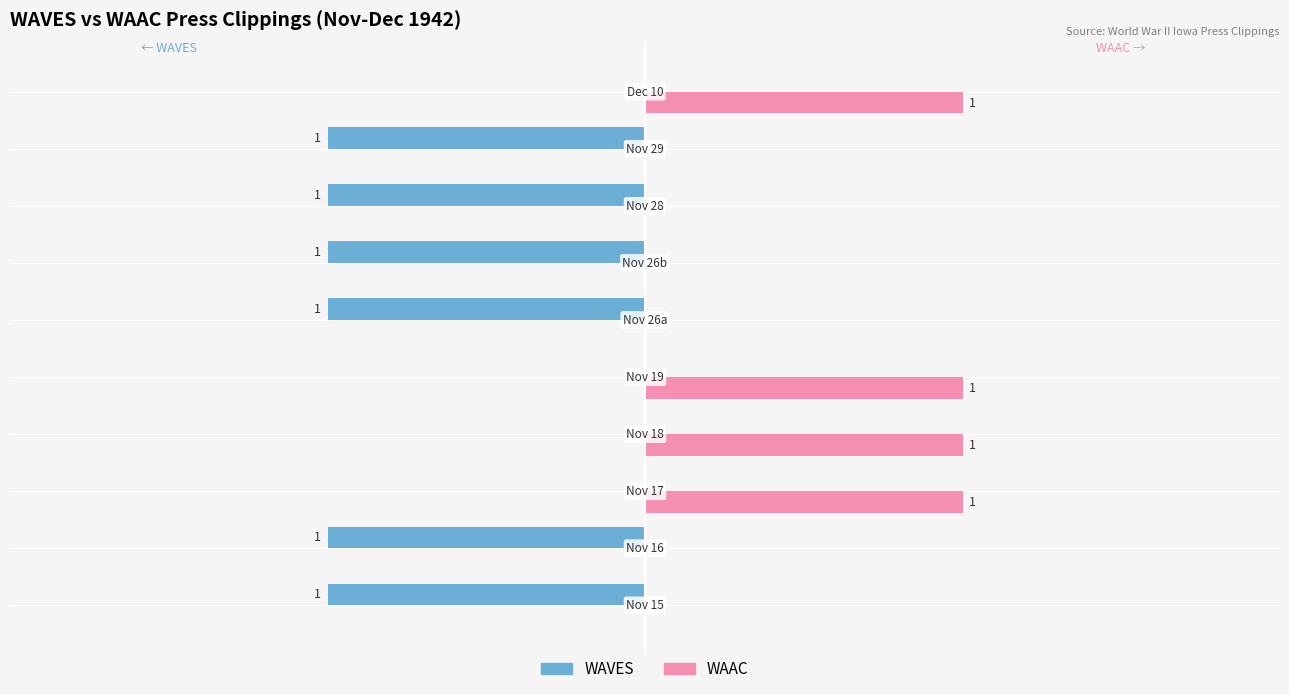

Which series has the largest total across all categories?

WAAC